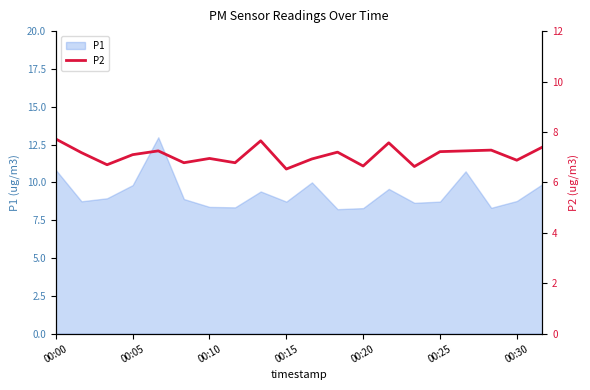

How many interior local peaks (higher than both neighbors) does the data have?

6